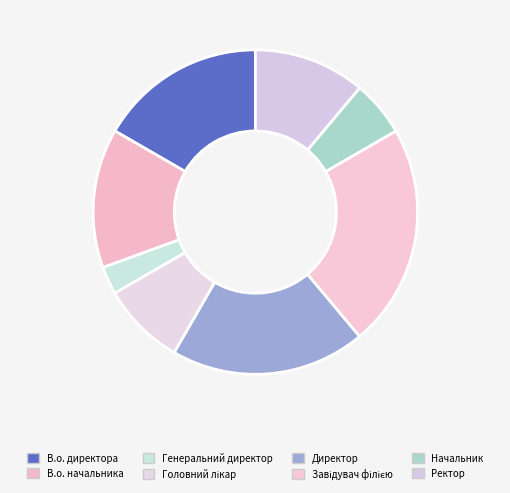

To the nearest percent, what is the combined percentage of Директор and Начальник?

25%